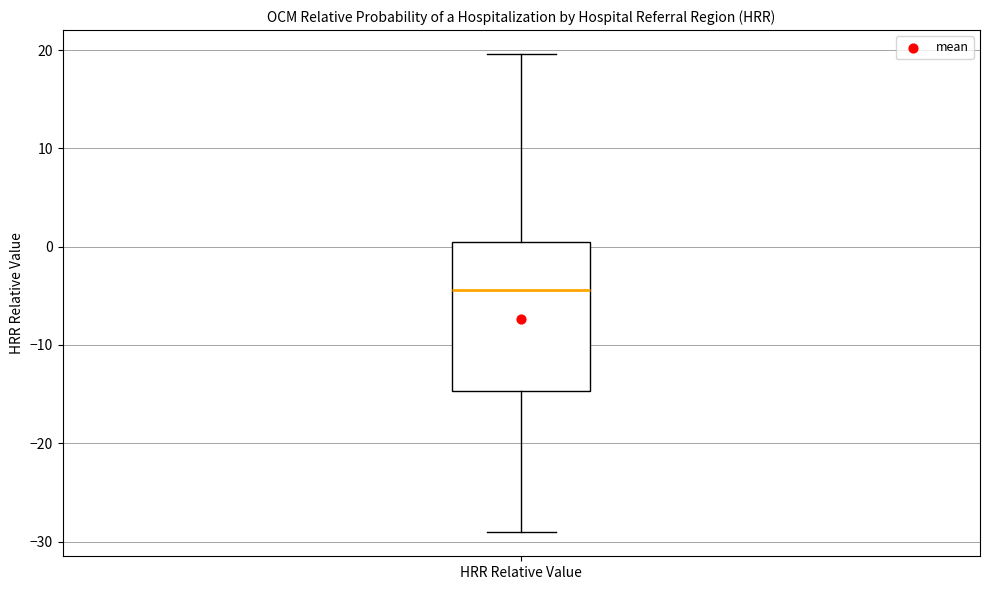

Where does the median line of the box for HRR Relative Value sit on the y-axis? The values are not printed on the chart, so give them approximately, as read against the axis.

-4